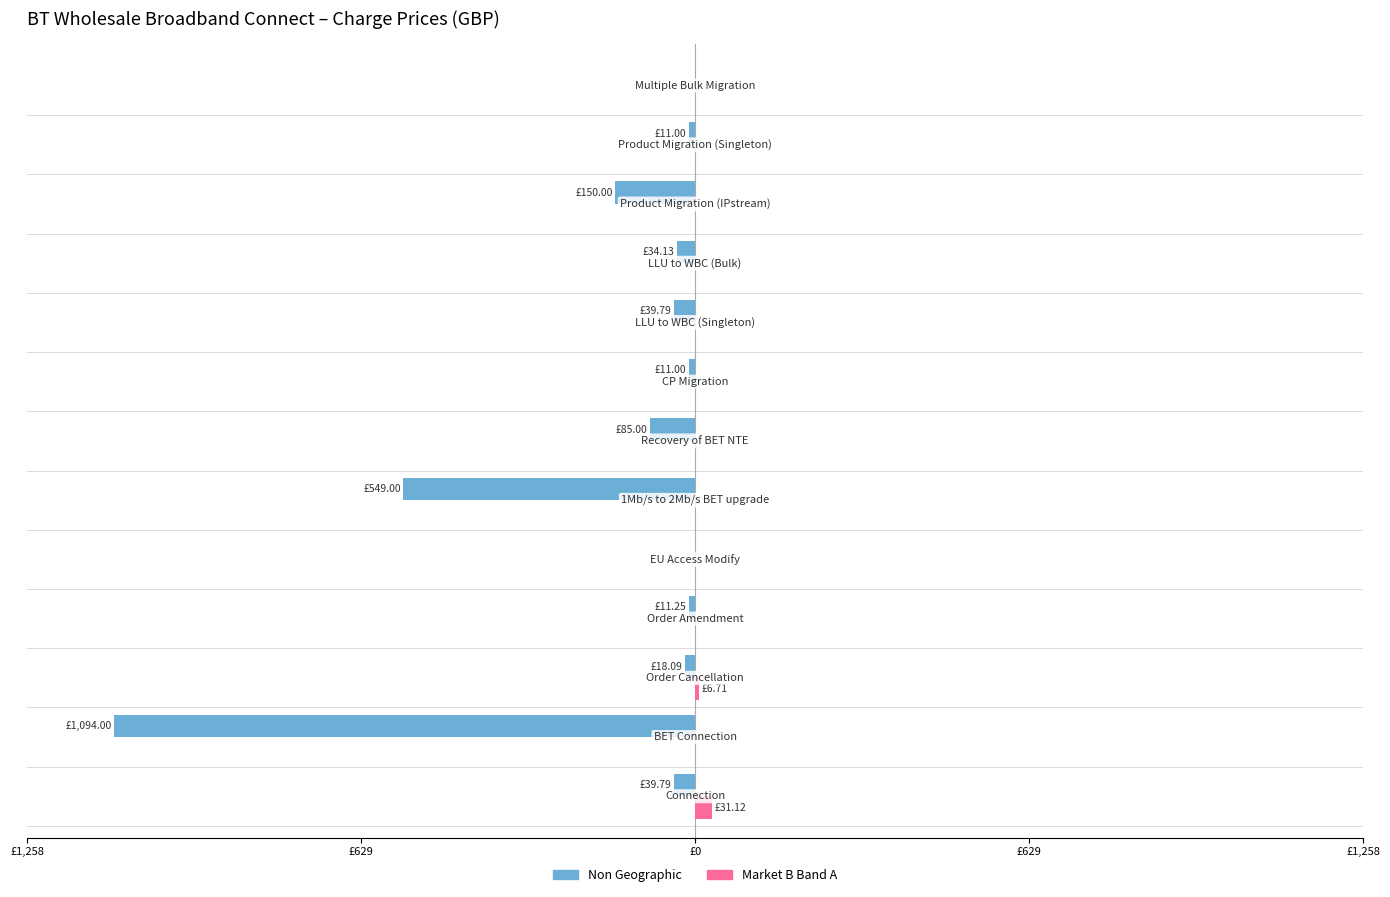

What are all the series names shown in the legend?

Non Geographic, Market B Band A